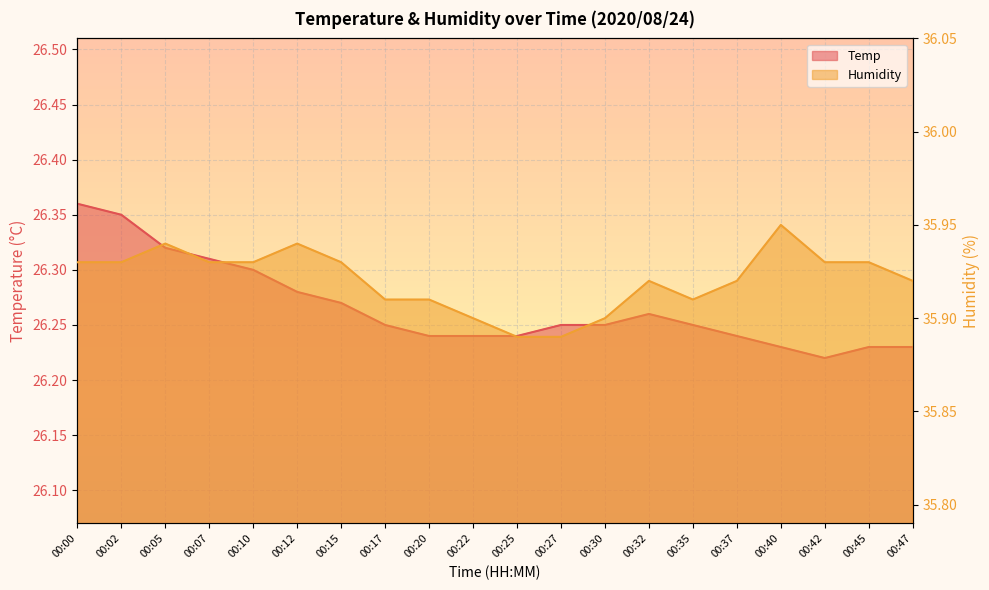

Rank the categories by Temp value from lowest to highest.

00:42, 00:40, 00:45, 00:47, 00:20, 00:22, 00:25, 00:37, 00:17, 00:27, 00:30, 00:35, 00:32, 00:15, 00:12, 00:10, 00:07, 00:05, 00:02, 00:00